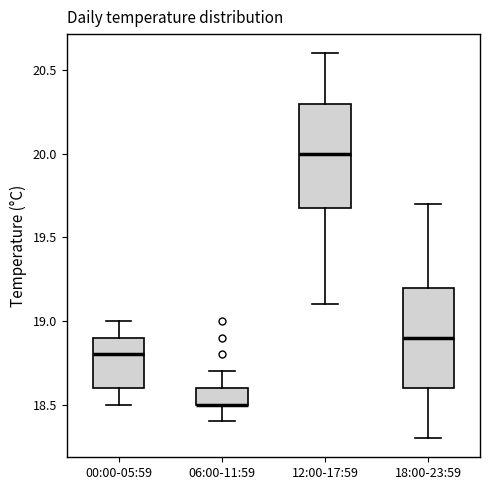

Where does the lower whisker of the box for 12:00-17:59 end on the y-axis? The values are not printed on the chart, so give them approximately, as read against the axis.

19.1